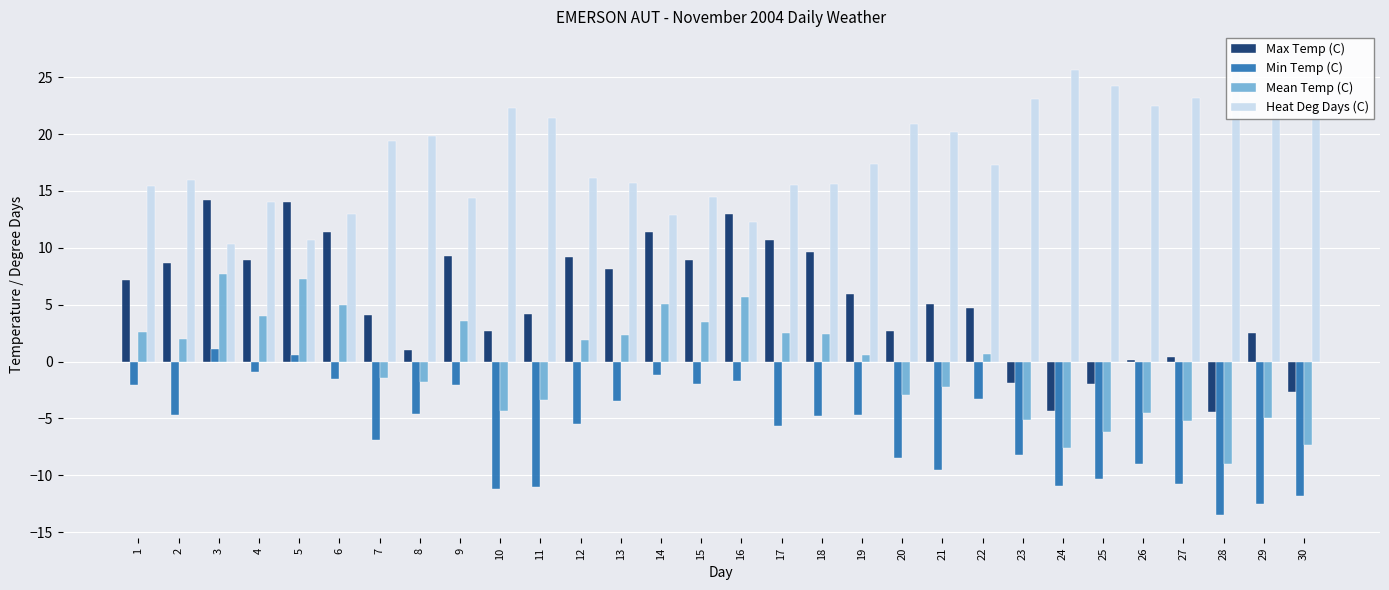

The value of Min Temp (C) at 24 is -18.0. True or false?

False